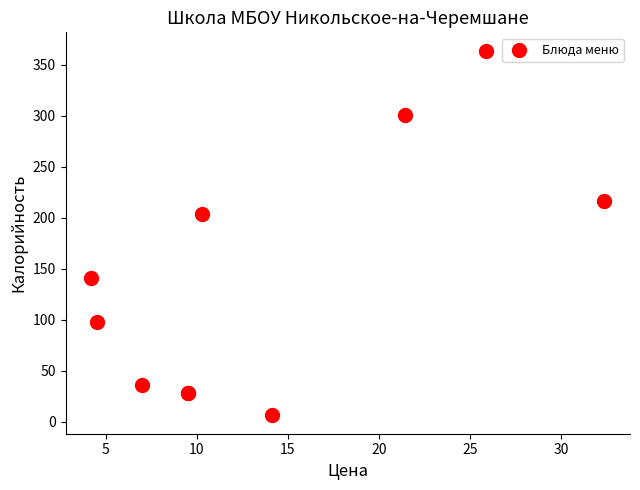

What Y value in the scatter plot is closest to 185?

204